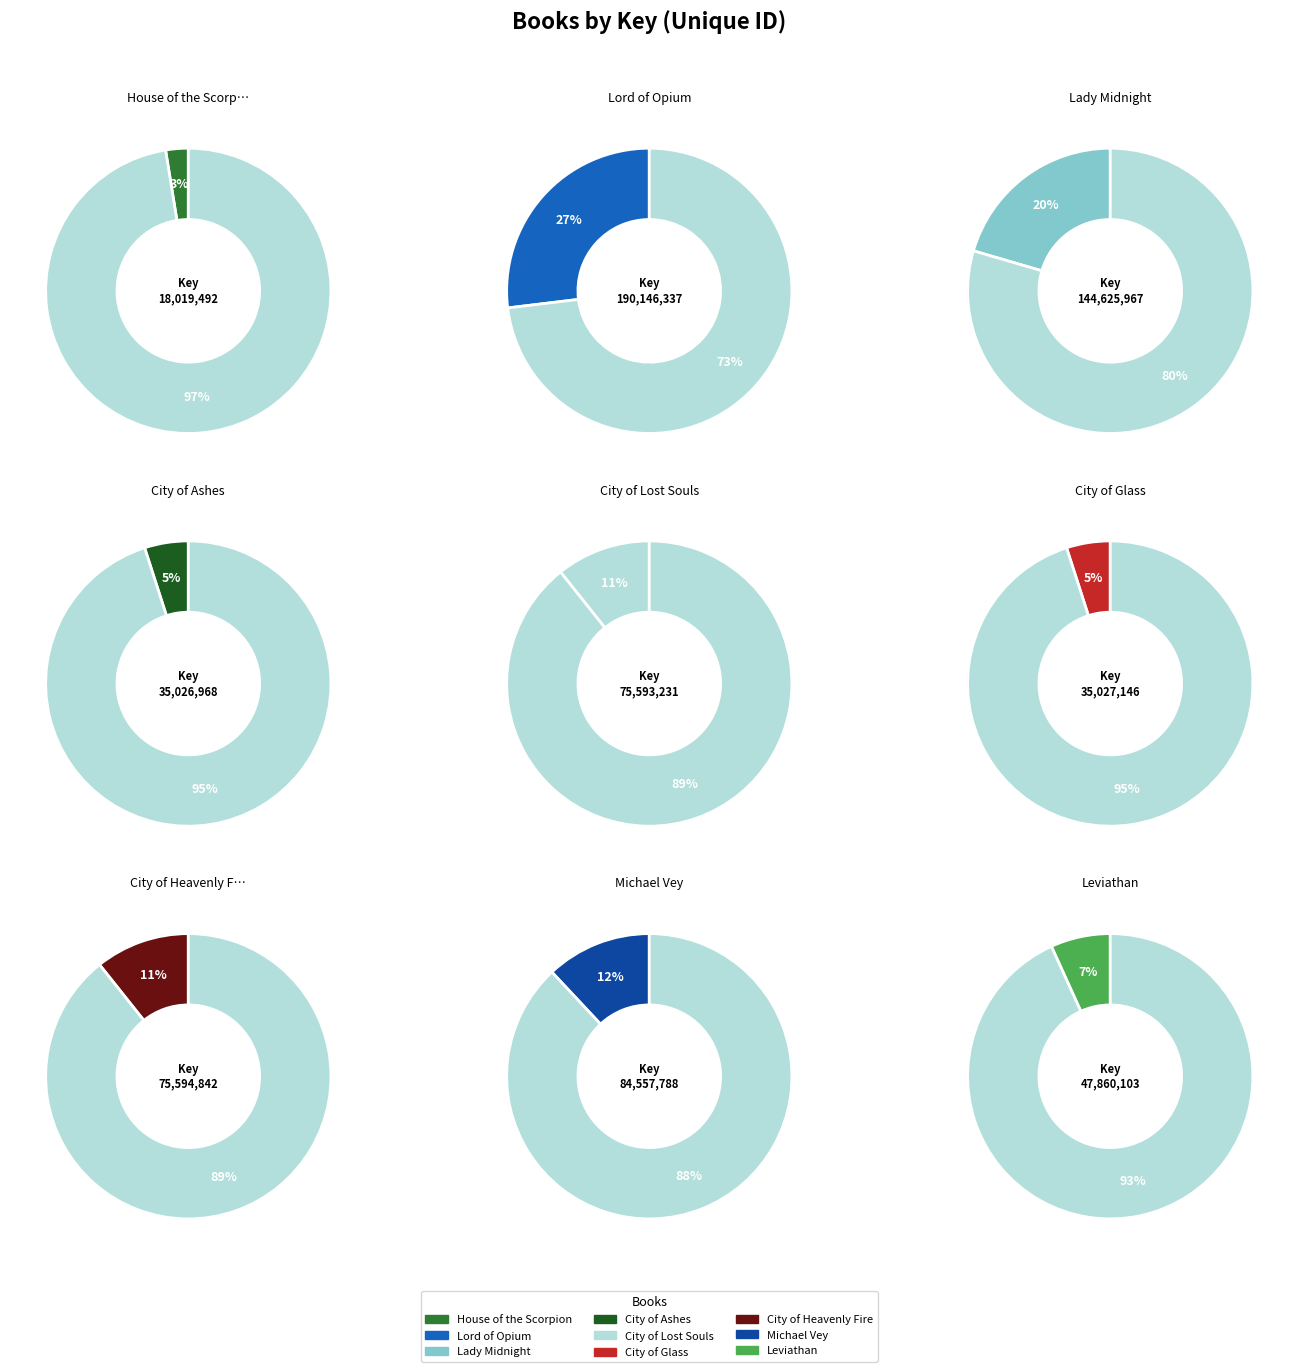

Rank the categories by value from lowest to highest.

House of the Scorpion, City of Ashes, City of Glass, Leviathan, City of Lost Souls, City of Heavenly Fire, Michael Vey, Lady Midnight, Lord of Opium